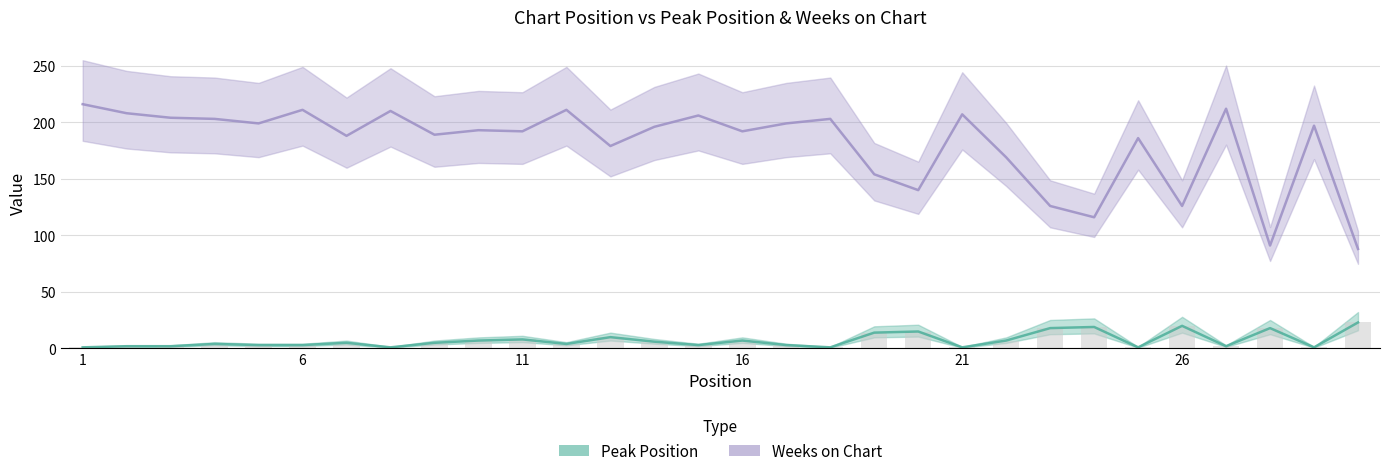

Reading left to right, what are all the values shown in this chart?

Peak Position: 1=1	2=2	3=2	4=4	5=3	6=3	7=5	8=1	9=5	10=7	11=8	12=4	13=10	14=6	15=3	16=7	17=3	18=1	19=14	20=15	21=1	22=7	23=18	24=19	25=1	26=20	27=2	28=18	29=1	30=23
Weeks on Chart: 1=216	2=208	3=204	4=203	5=199	6=211	7=188	8=210	9=189	10=193	11=192	12=211	13=179	14=196	15=206	16=192	17=199	18=203	19=154	20=140	21=207	22=169	23=126	24=116	25=186	26=126	27=212	28=91	29=197	30=88